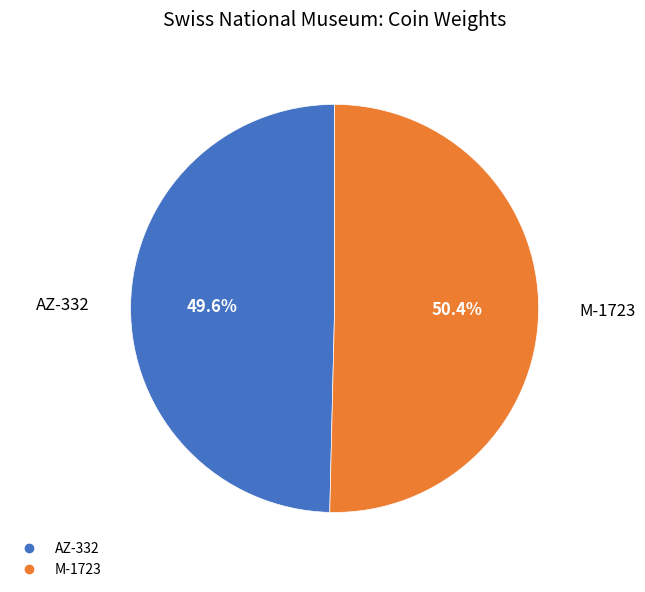

To the nearest percent, what portion does M-1723 represent?

50%